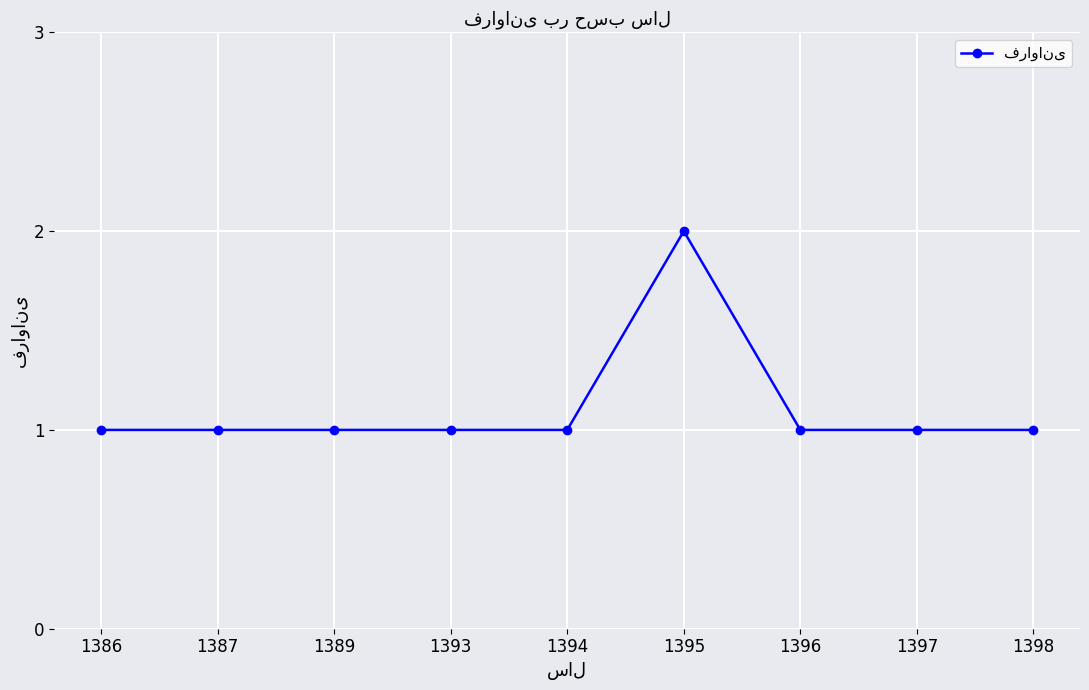

What is the ratio of the value at 1389 to the value at 1394?

1.0